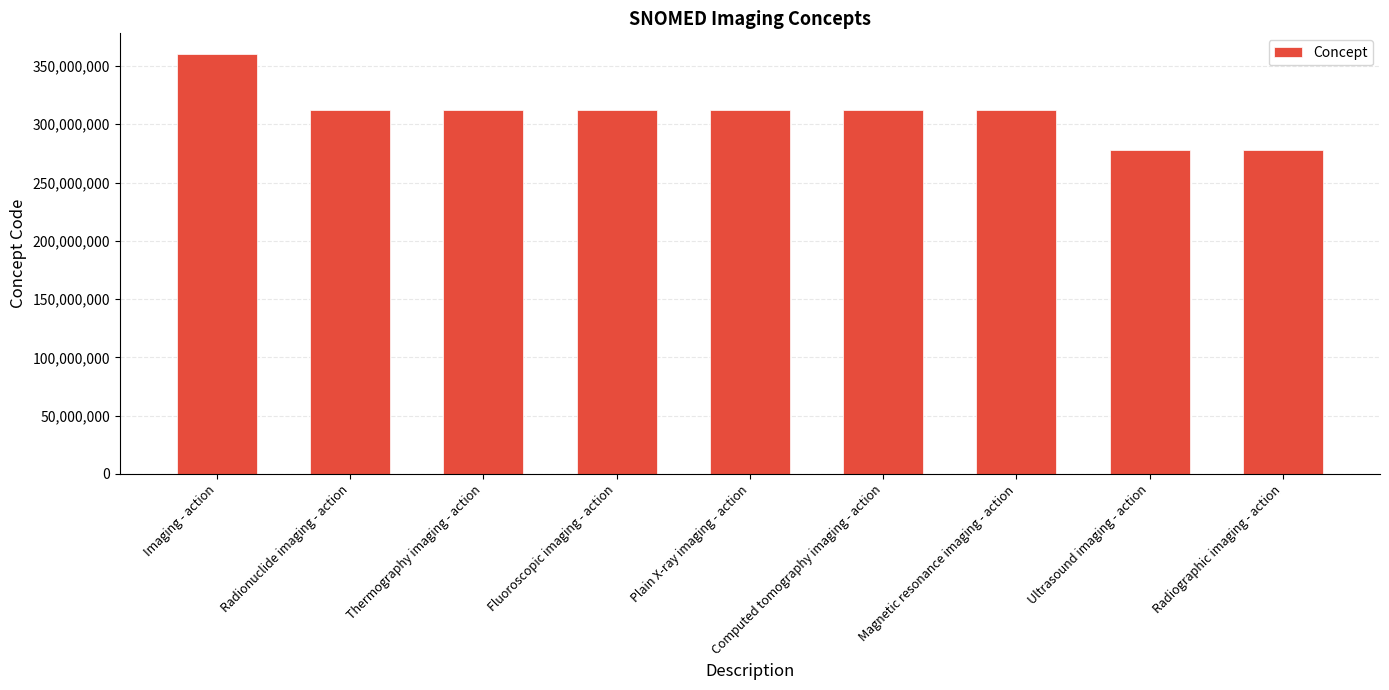

What value does the data have at Radionuclide imaging - action?

312421008